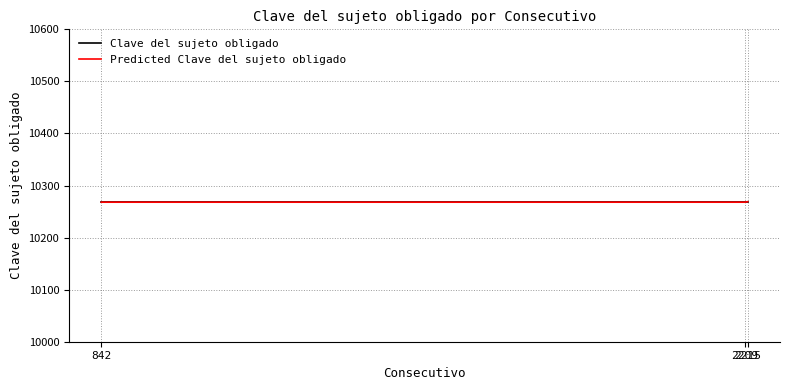

How many categories are shown in the chart?

3